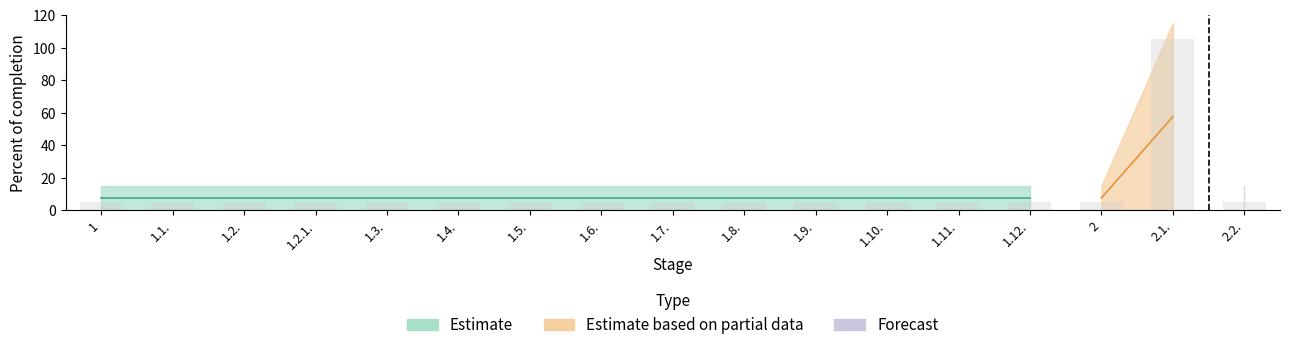

Reading left to right, what are all the values shown in this chart?

1=5	1.1.=5	1.2.=5	1.2.1.=5	1.3.=5	1.4.=5	1.5.=5	1.6.=5	1.7.=5	1.8.=5	1.9.=5	1.10.=5	1.11.=5	1.12.=5	2=5	2.1.=105	2.2.=5